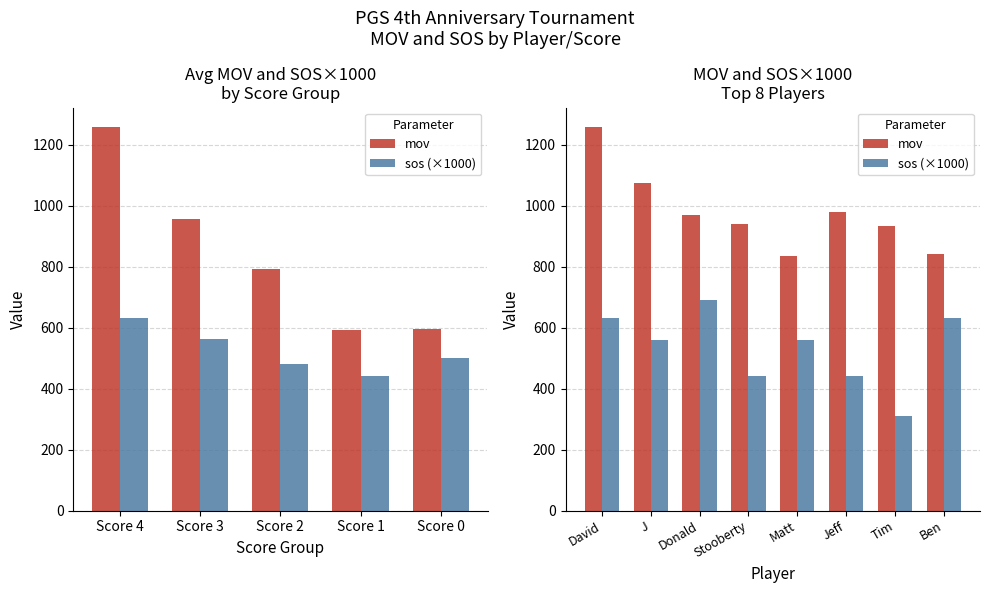

What is the label of the 5th bar from the left?

Matt